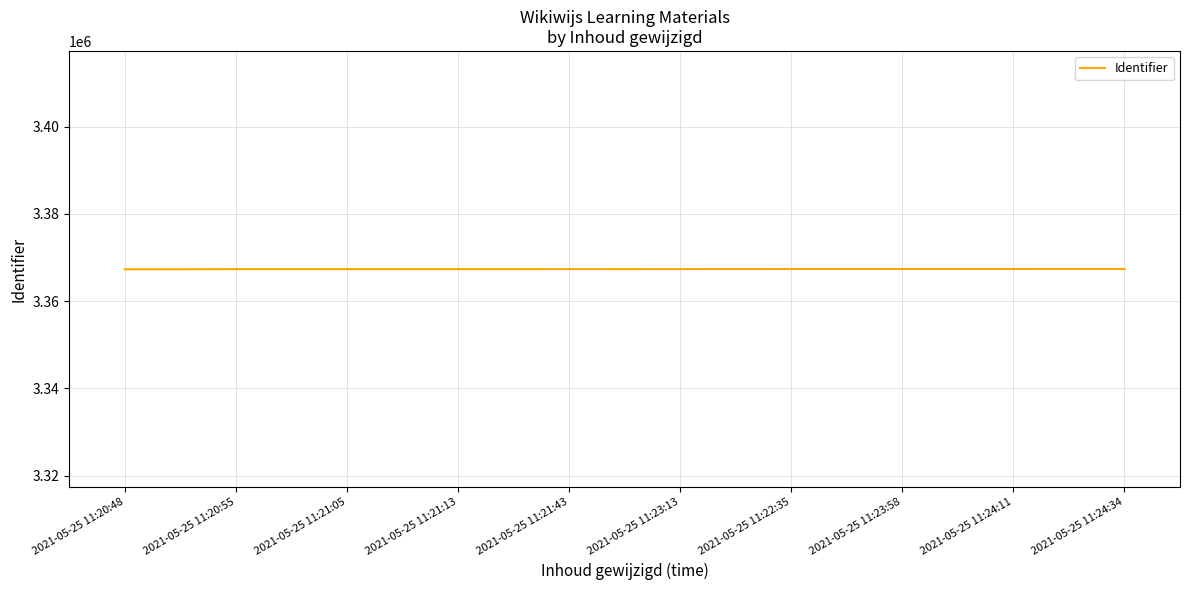

What is the change in value from 2021-05-25 11:21:05 to 2021-05-25 11:21:43?

+7